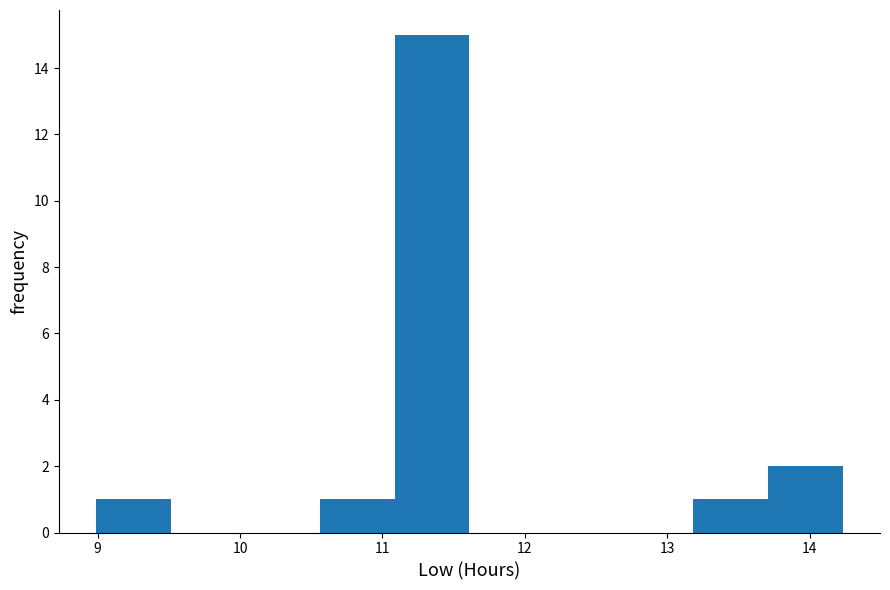

What is the height of the bar covering 9.0 to 9.5 on the x-axis? Neither the bar edges nor the heights are printed on the chart, so give them approximately, as read against the axes.

1